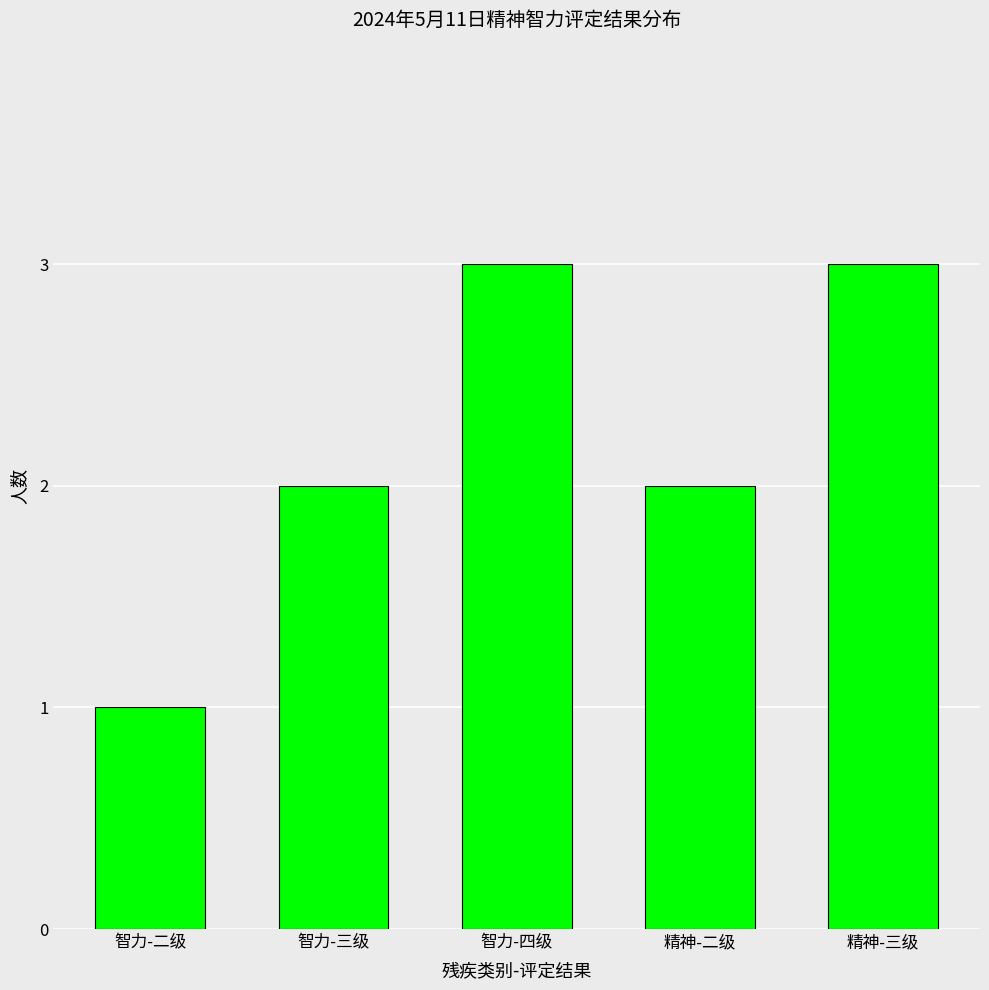

True or false: the data shows 2 at 精神-二级.

True